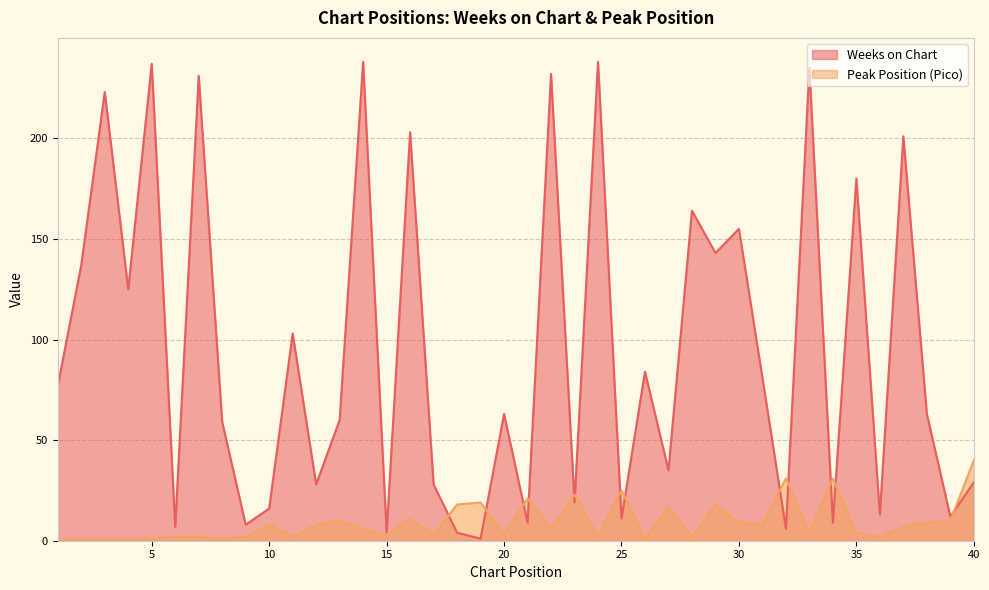

After their last crossing, which series has the higher values: Weeks on Chart or Pico?

Pico